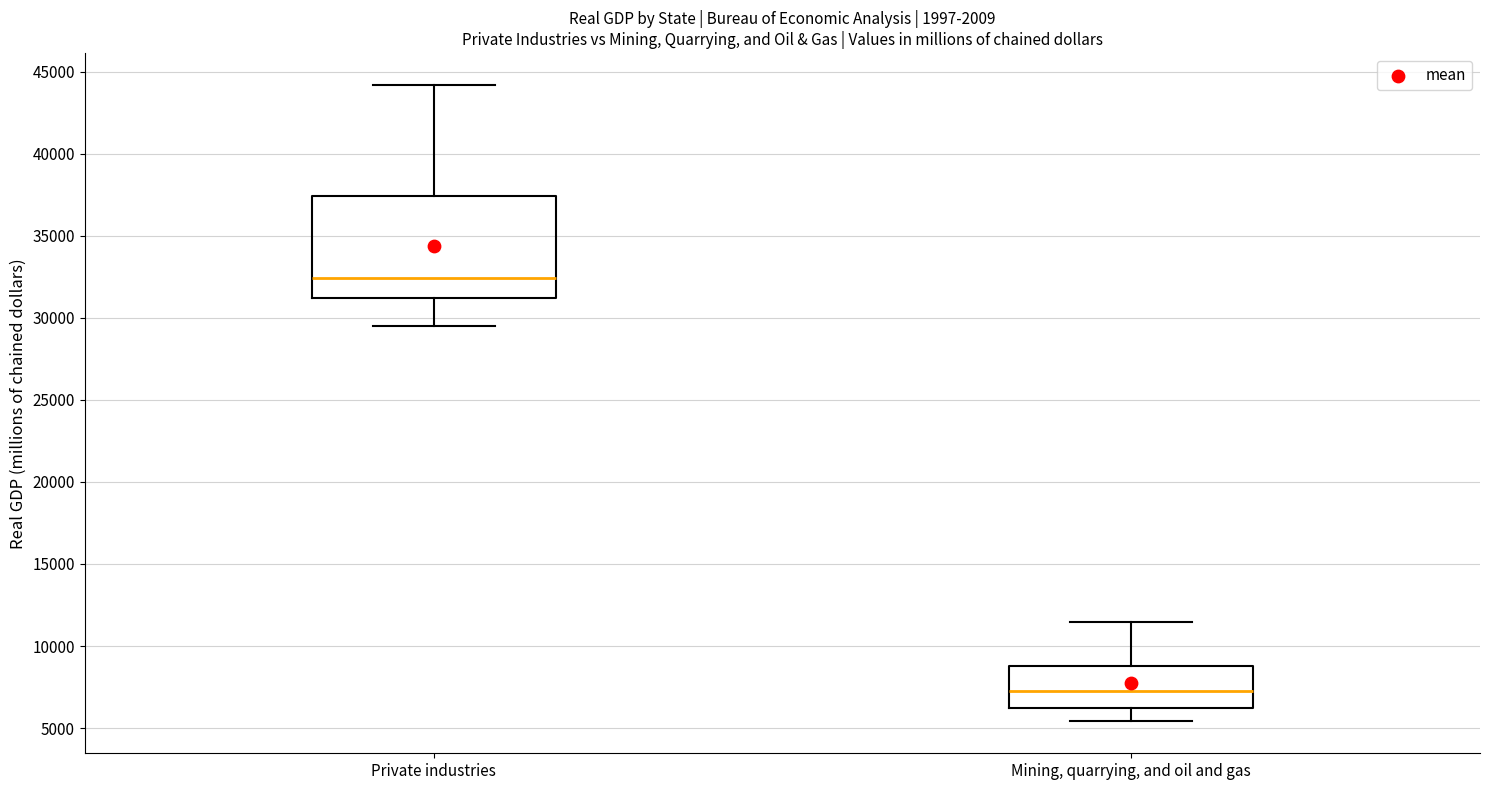

Where is the upper edge of the box for Mining, quarrying, and oil and gas on the y-axis? The values are not printed on the chart, so give them approximately, as read against the axis.

9000